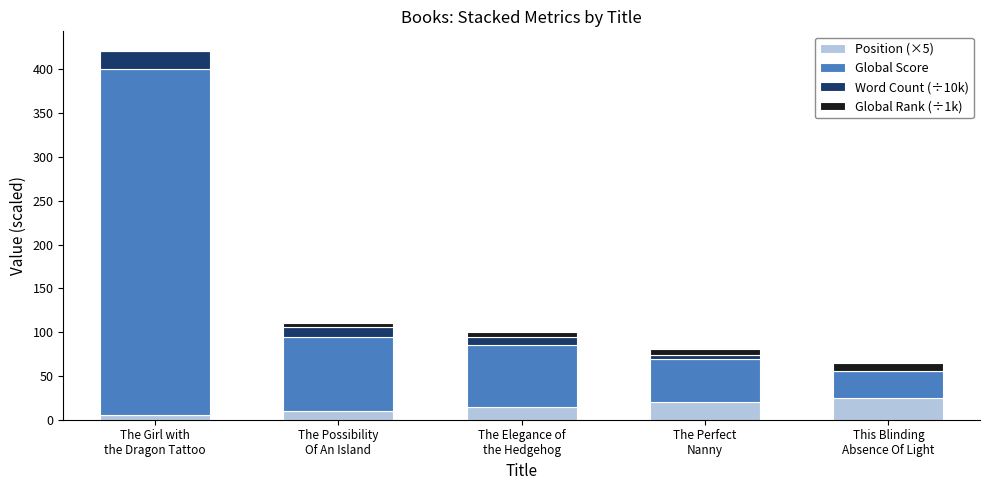

Are the bars horizontal?

No